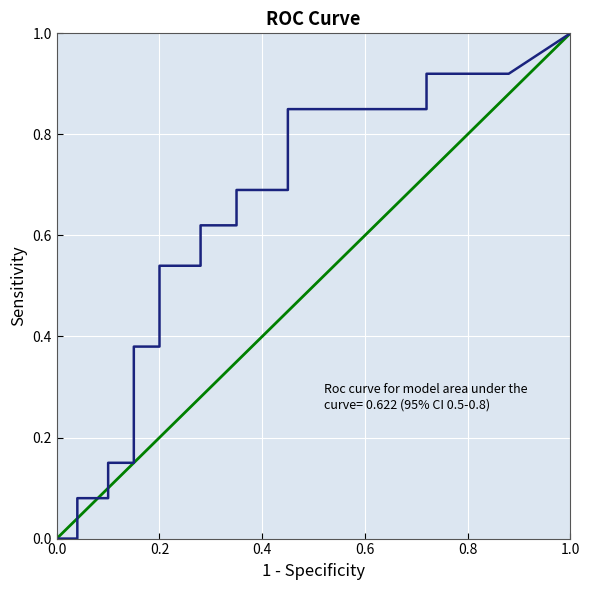

What is the sum of all values?

11.0